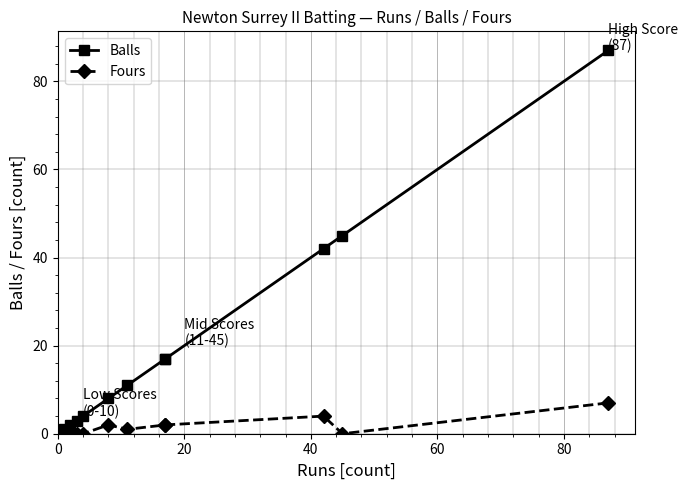

Which series has the widest spread of values?

Balls